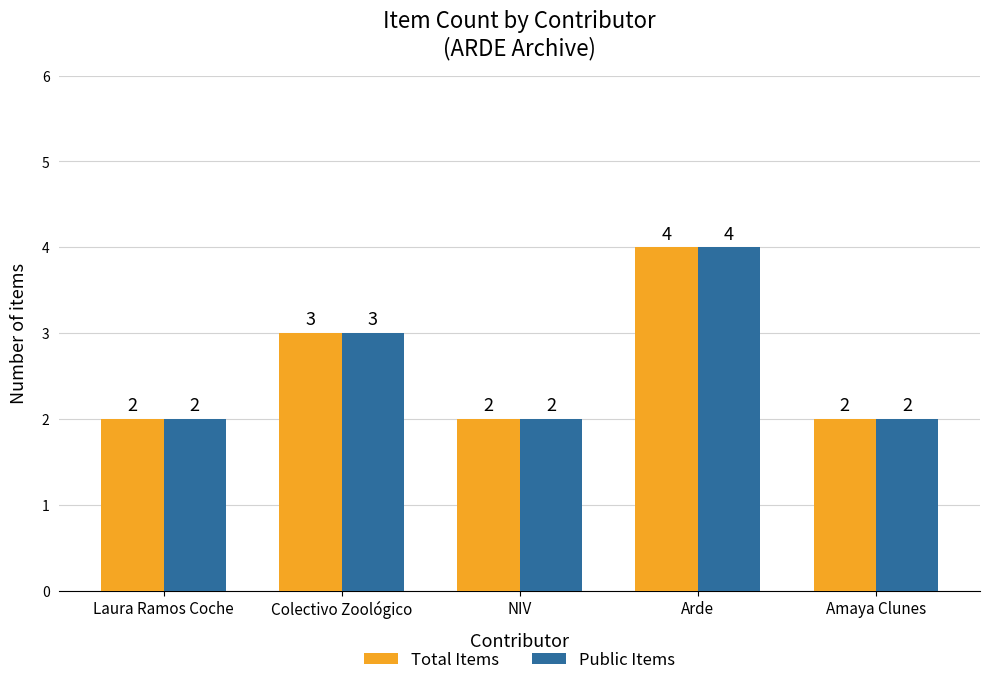

Reading left to right, transcribe all the data shown in this chart.

Total Items: 2	3	2	4	2
Public Items: 2	3	2	4	2